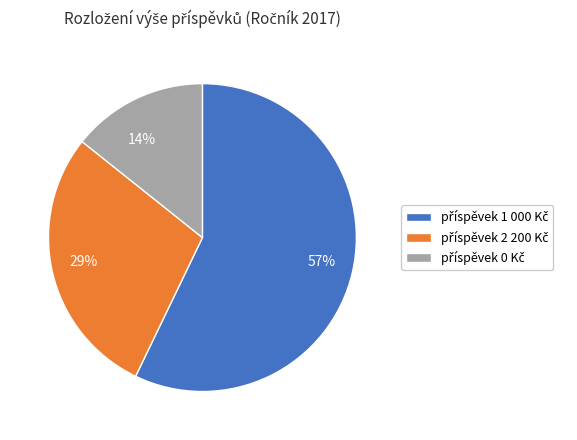

Does 57% account for over 50% of the chart?

Yes